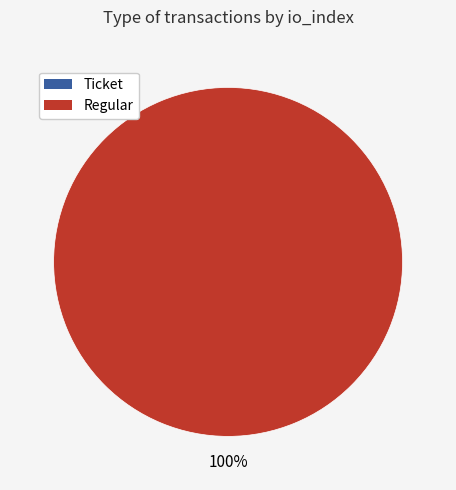

Is there a majority slice in this chart?

Yes